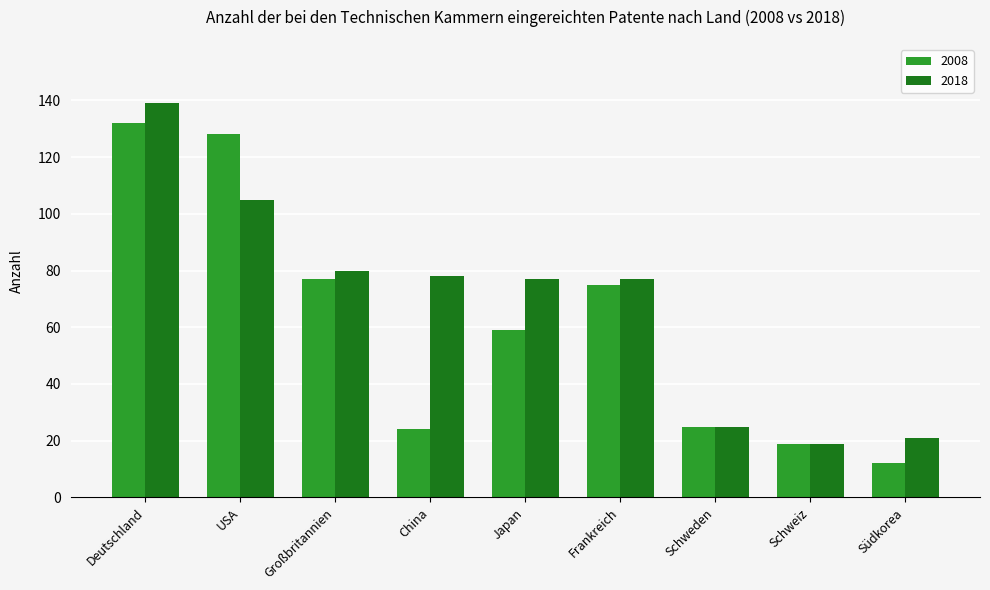

What is the maximum value for 2018?

139